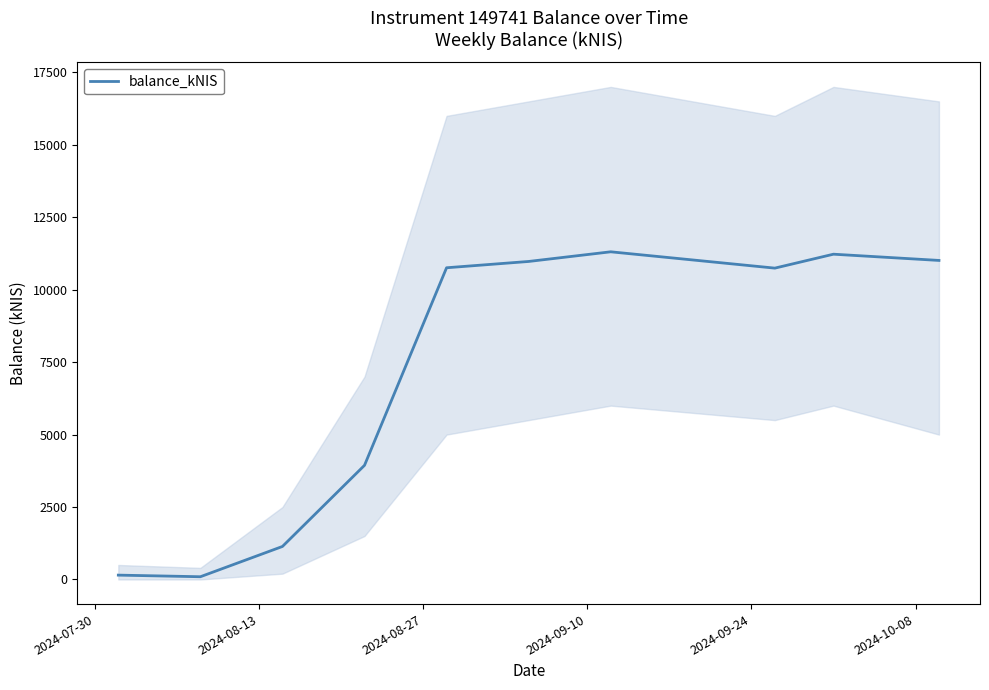

What is the maximum value for balance_kNIS?

11309.0